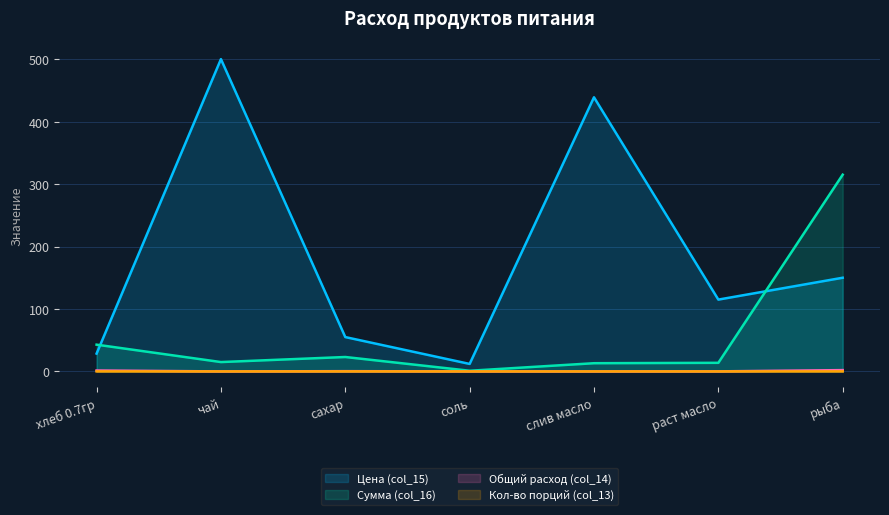

The Цена (col_15) series shows 500.0 at чай. True or false?

True